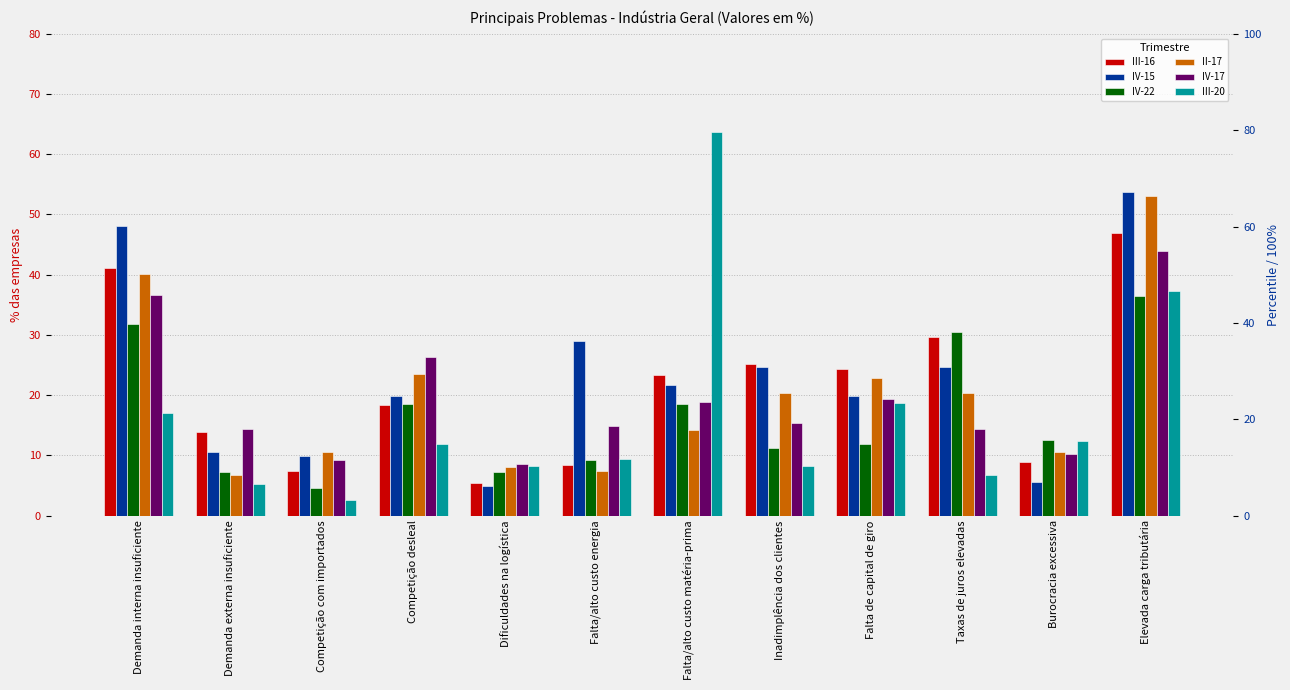

At which label does IV-15 first exceed 21?

Demanda interna insuficiente